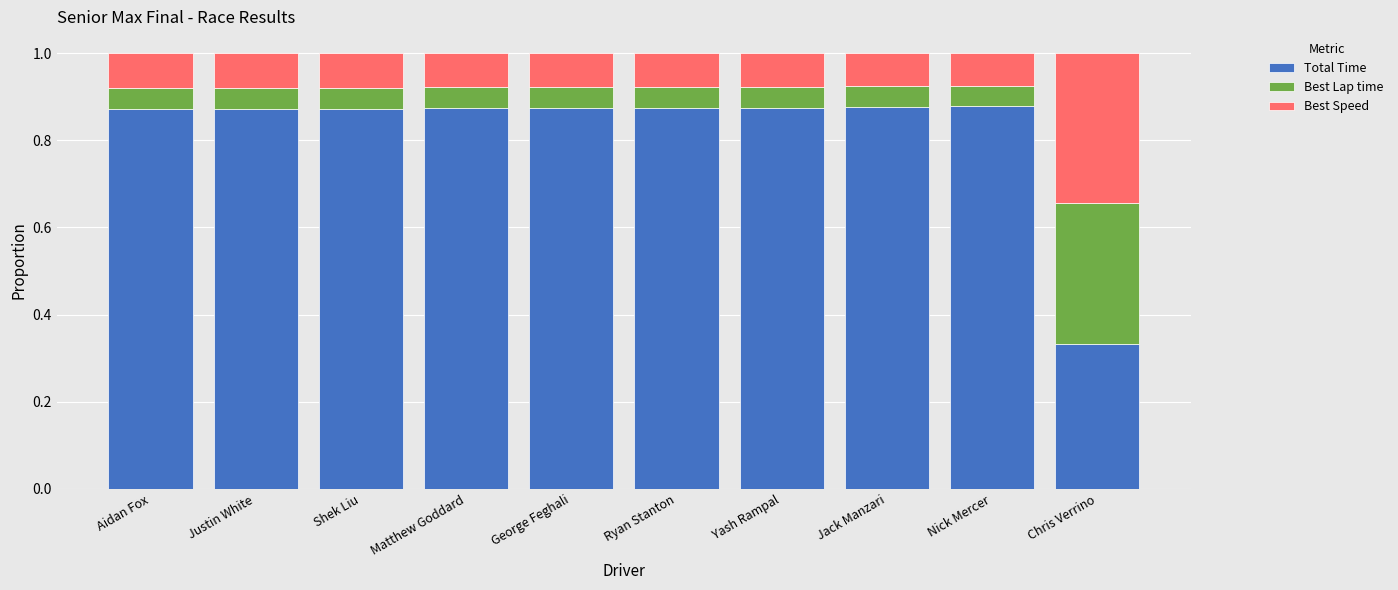

What is the difference between the maximum and minimum values in the Total Time series?

0.5